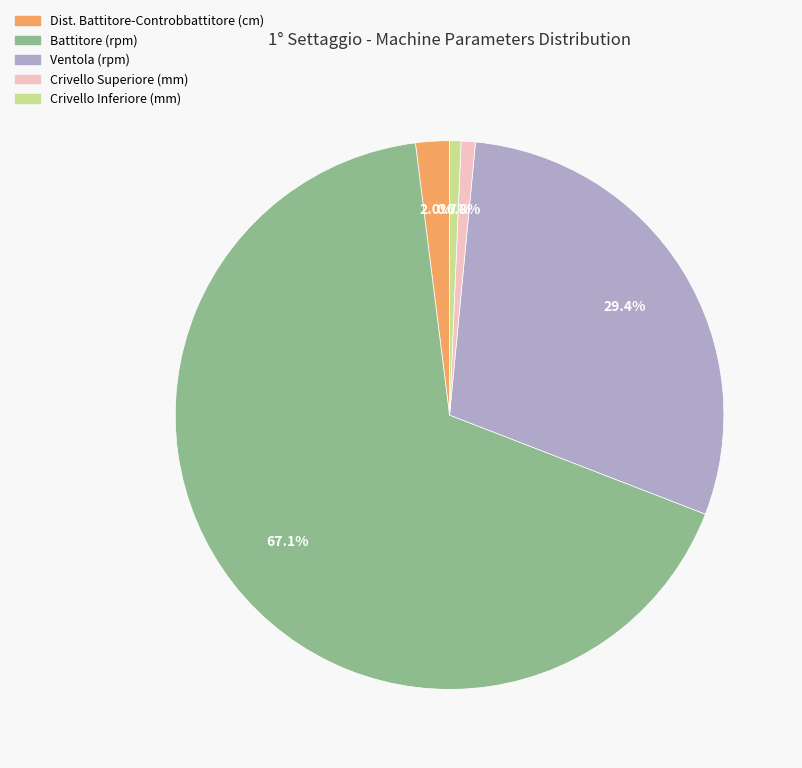

Is it true that Crivello Inferiore (mm) is 1% of the pie?

True